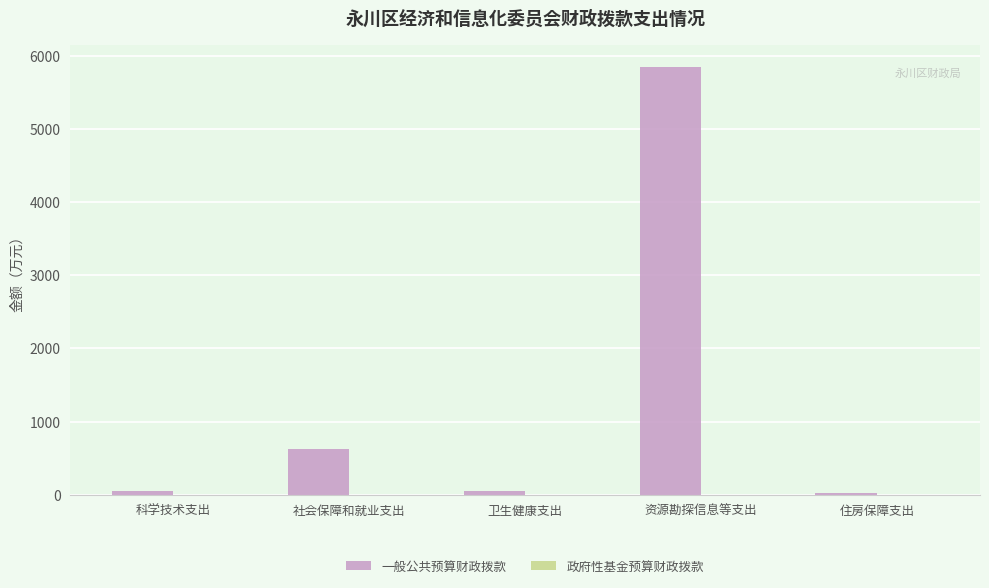

Between 卫生健康支出 and 社会保障和就业支出, which is larger?

社会保障和就业支出